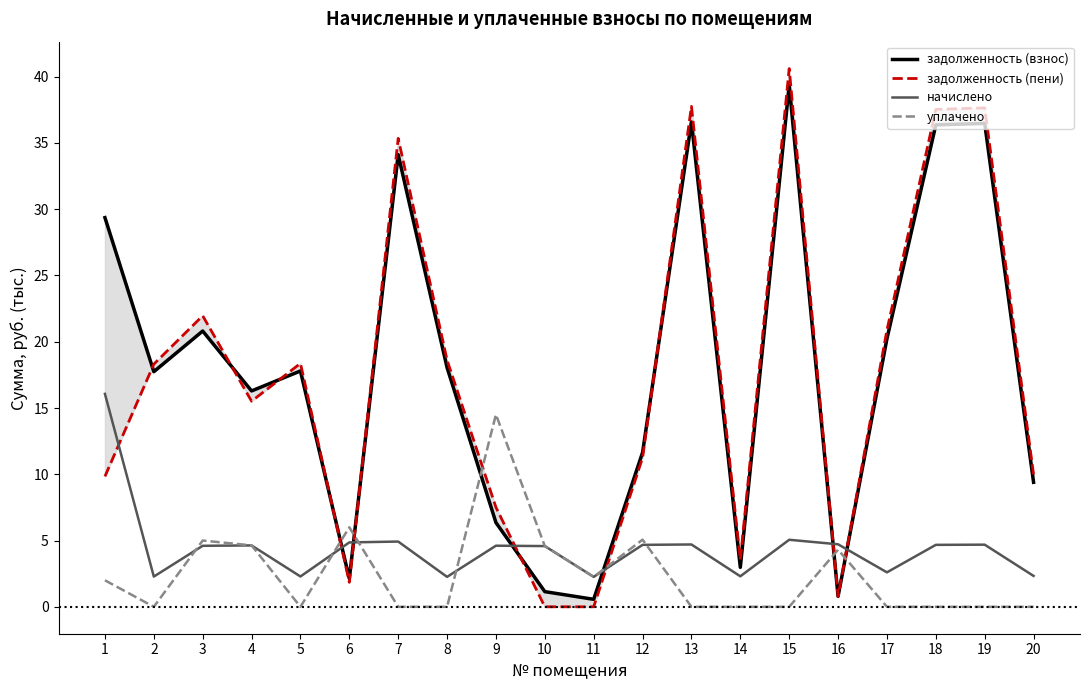

True or false: задолженность (пени) has a value of 37.6 at 19.

True